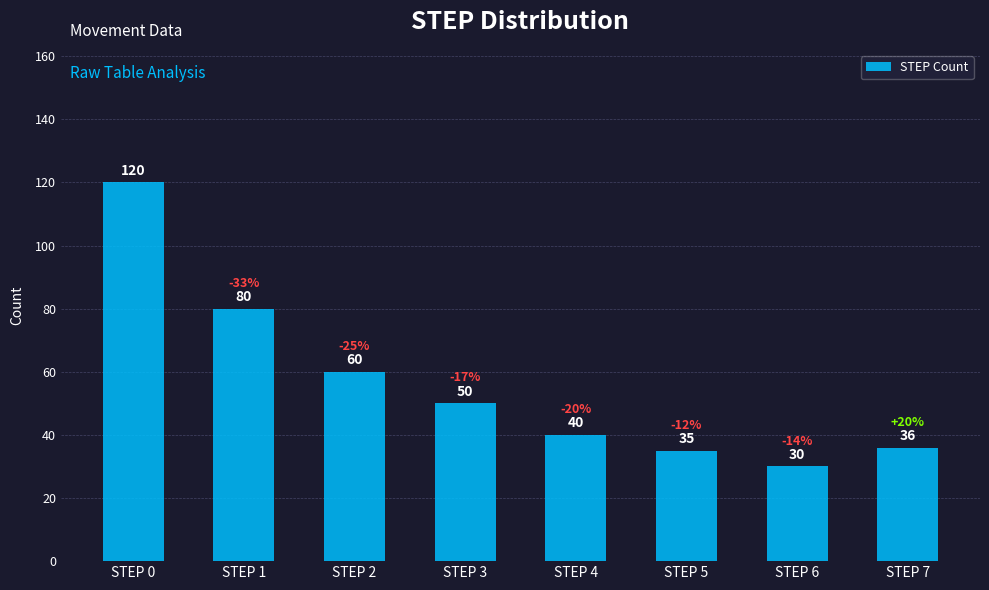

At which label is the value closest to 75?

STEP 1